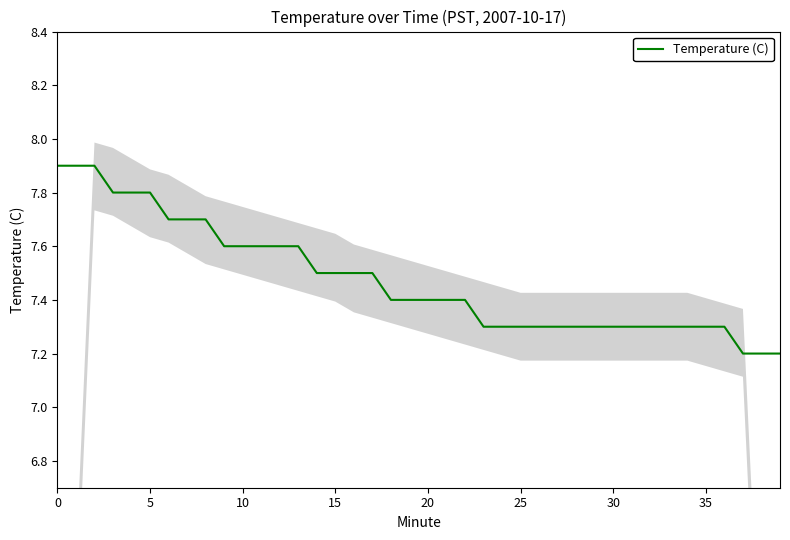

Which has a higher value, 5 or 34?

5